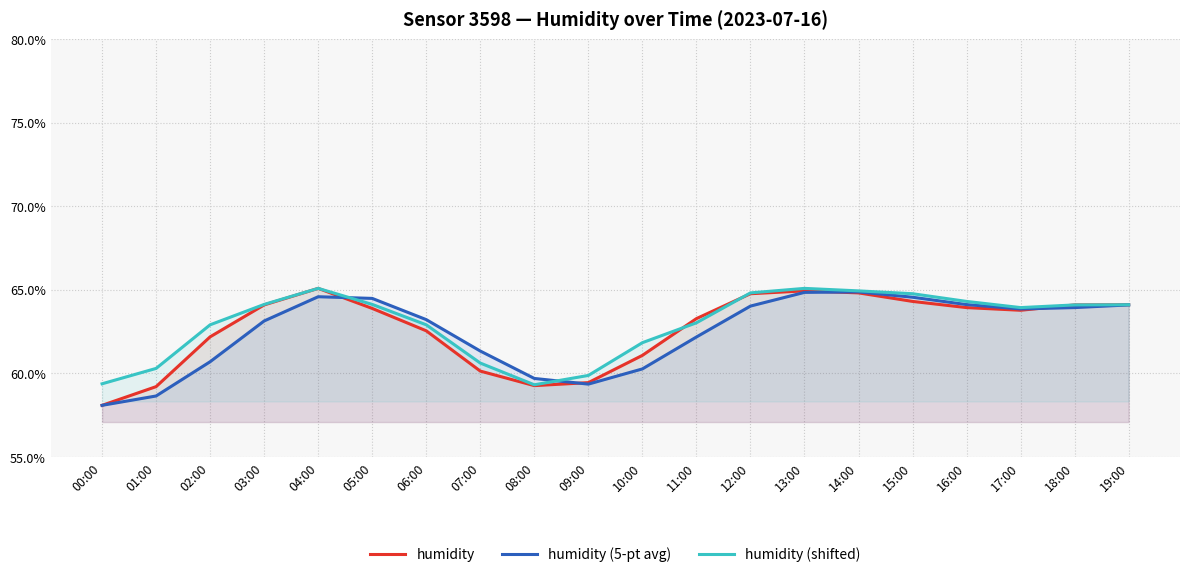

Which category has the highest value in the humidity (shifted) series?

04:00